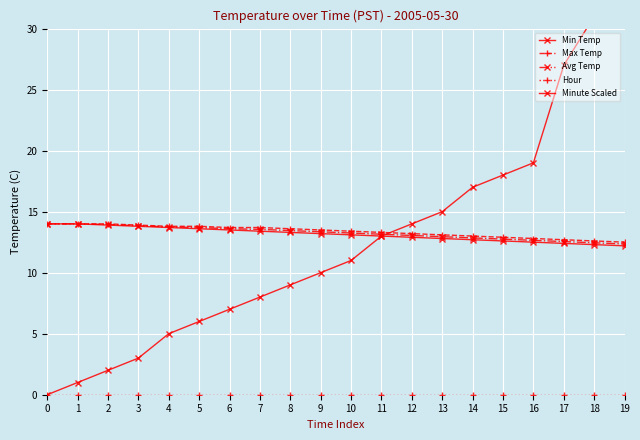

Rank the categories by Avg Temp value from highest to lowest.

0, 1, 2, 3, 4, 5, 6, 7, 8, 9, 10, 11, 12, 13, 14, 15, 16, 17, 18, 19